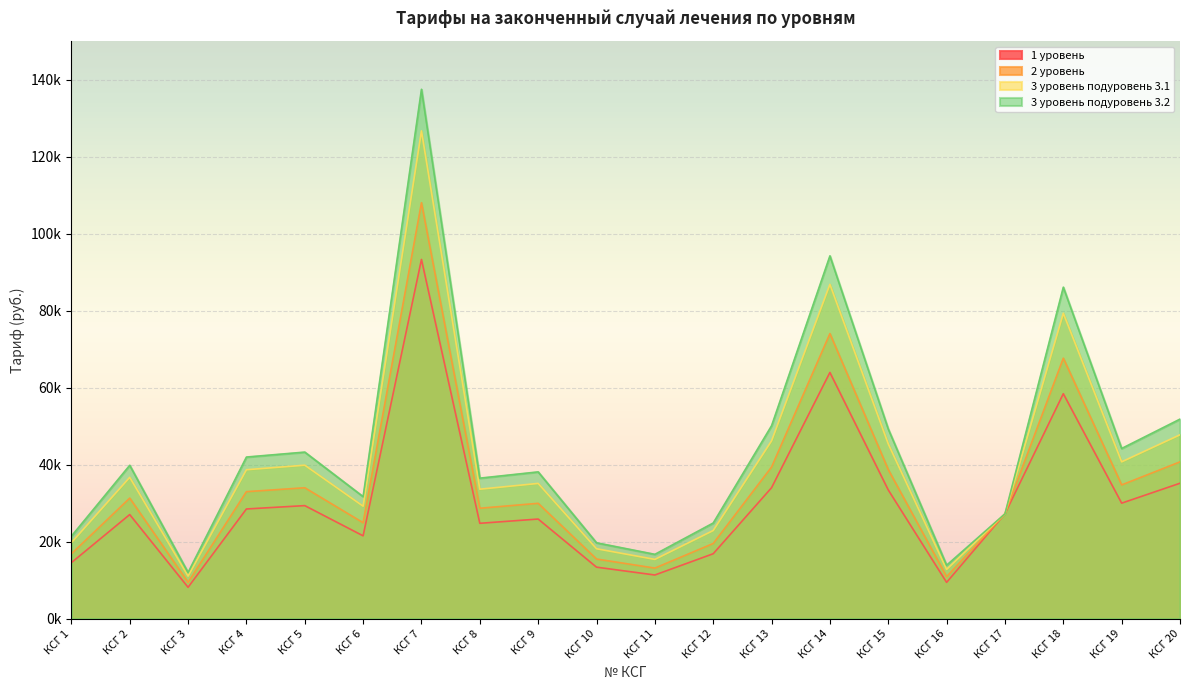

Reading left to right, transcribe all the data shown in this chart.

1 уровень: 14532.8	27031.1	8138.4	28484.4	29356.4	21508.6	93300.9	24764.0	25868.5	13370.2	11335.6	16858.1	34006.9	63944.5	33425.6	9417.3	27230.0	58422.1	29995.8	35169.5
2 уровень: 16827.5	31299.2	9423.4	32981.9	33991.6	24904.7	108032.6	28674.1	29953.0	15481.3	13125.5	19519.9	39376.4	74041.0	38703.3	10904.2	27230.0	67646.6	34732.0	40722.6
3 уровень подуровень 3.1: 19734.1	36705.4	11051.1	38678.8	39862.8	29206.4	126692.8	33626.9	35126.7	18155.4	15392.6	22891.5	46177.7	86830.0	45388.4	12787.7	27230.0	79331.0	40731.1	47756.5
3 уровень подуровень 3.2: 21416.8	39835.3	11993.4	41977.0	43262.0	31696.9	137496.1	36494.3	38122.0	19703.5	16705.1	24843.5	50115.4	94234.1	49258.7	13878.1	27230.0	86095.7	44204.3	51828.7